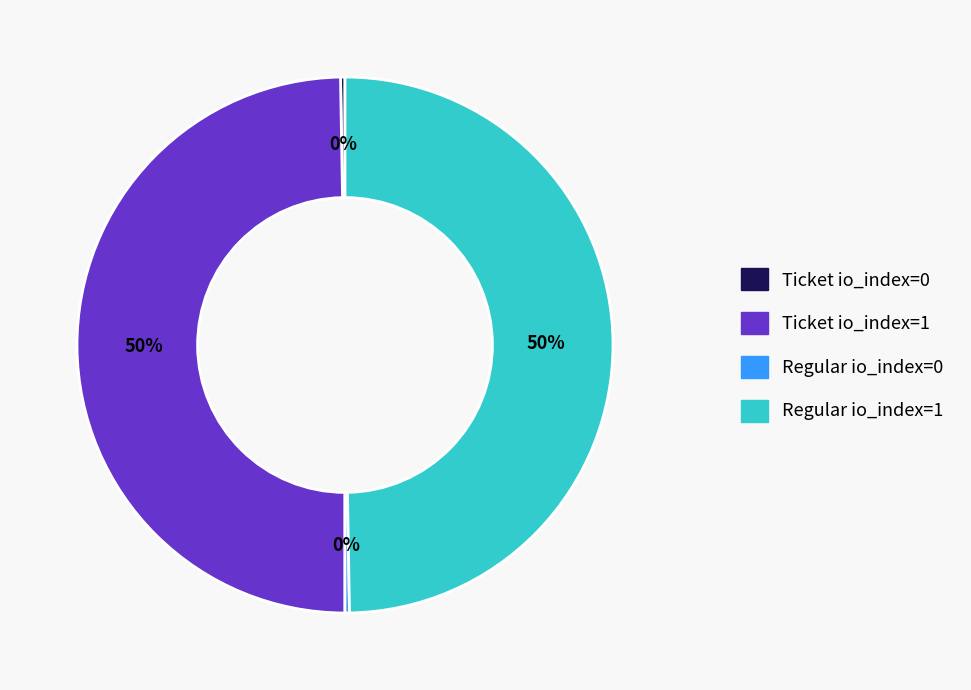

To the nearest percent, what percentage of the pie is Regular io_index=1?

50%